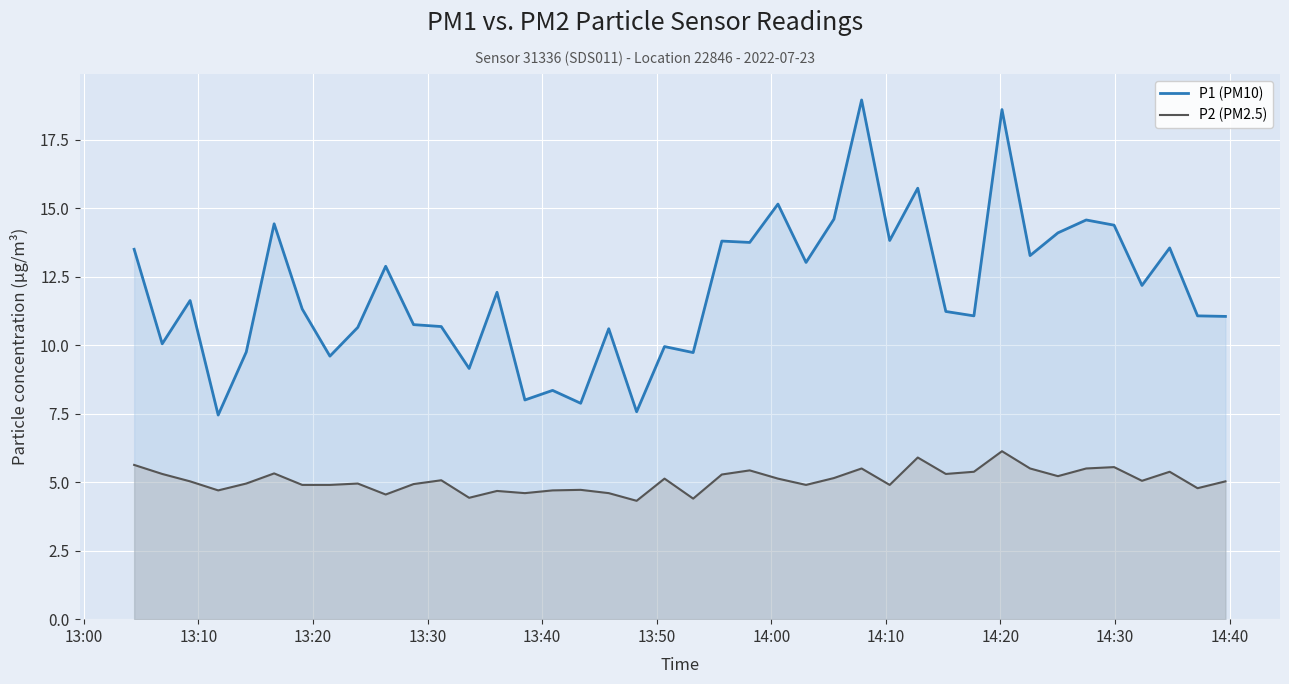

Count the number of data series in this chart.

2